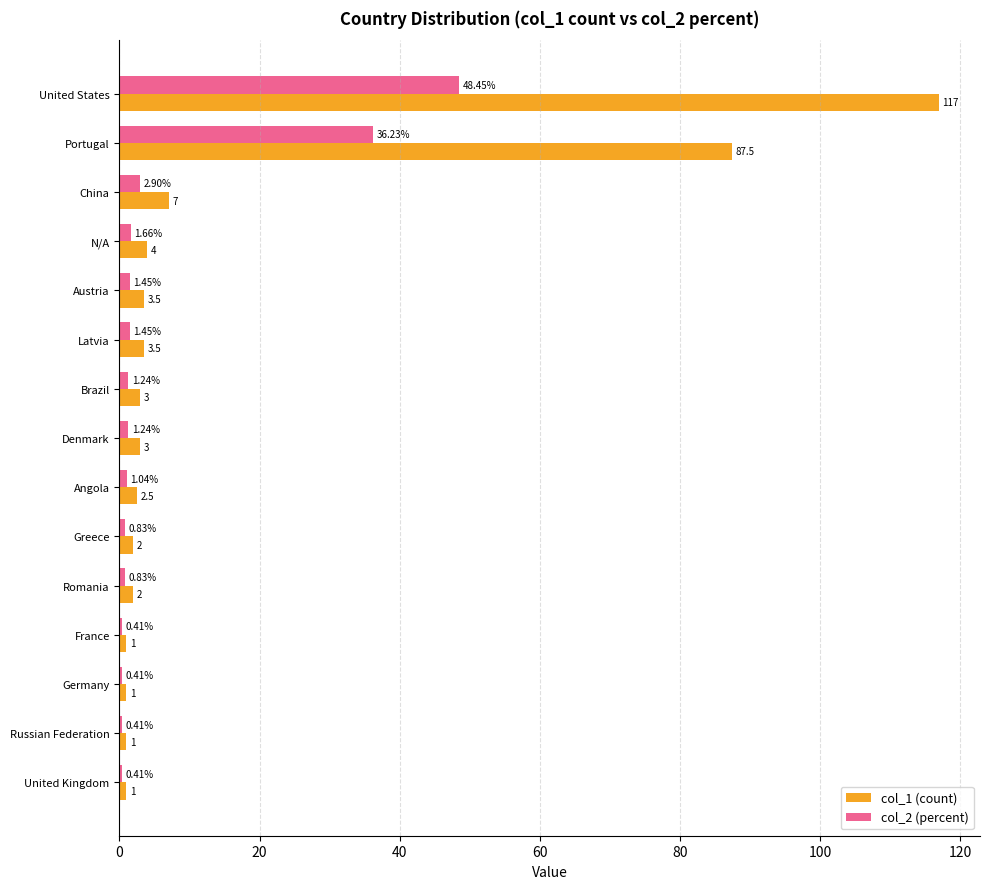

List the series in order of their peak value, lowest first.

col_2 (percent), col_1 (count)